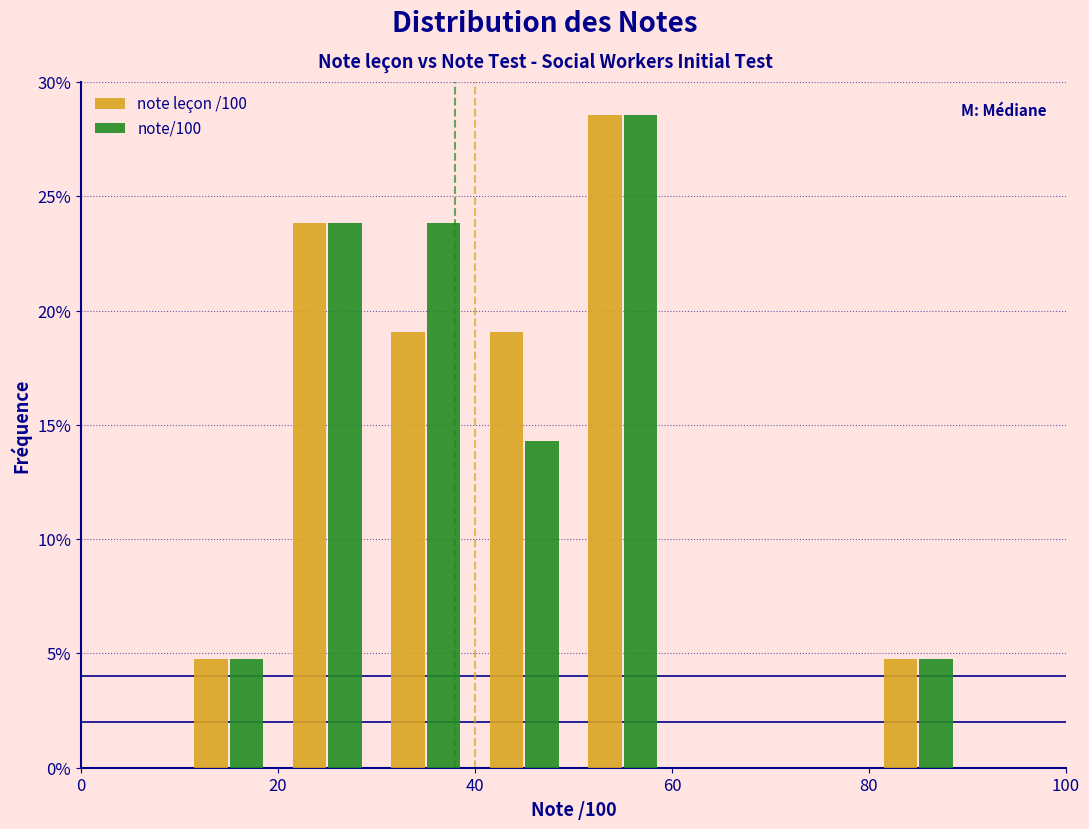

What is the height of the note leçon /100 bar covering 10 to 20 on the x-axis? The values are not printed on the chart, so give them approximately, as read against the axis.

5.0